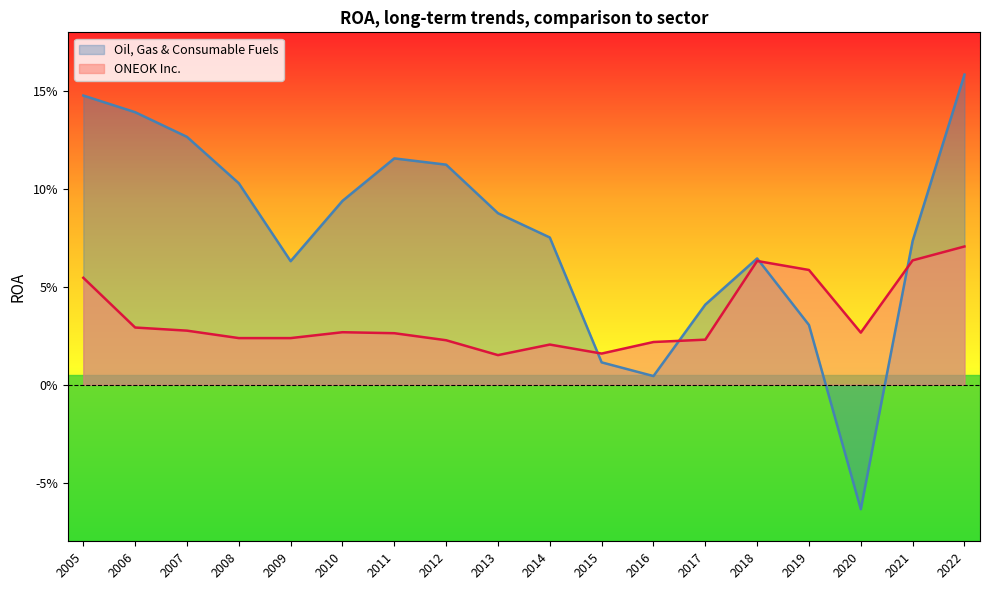

At 2015, list the series in order from smallest to largest.

Oil, Gas & Consumable Fuels, ONEOK Inc.